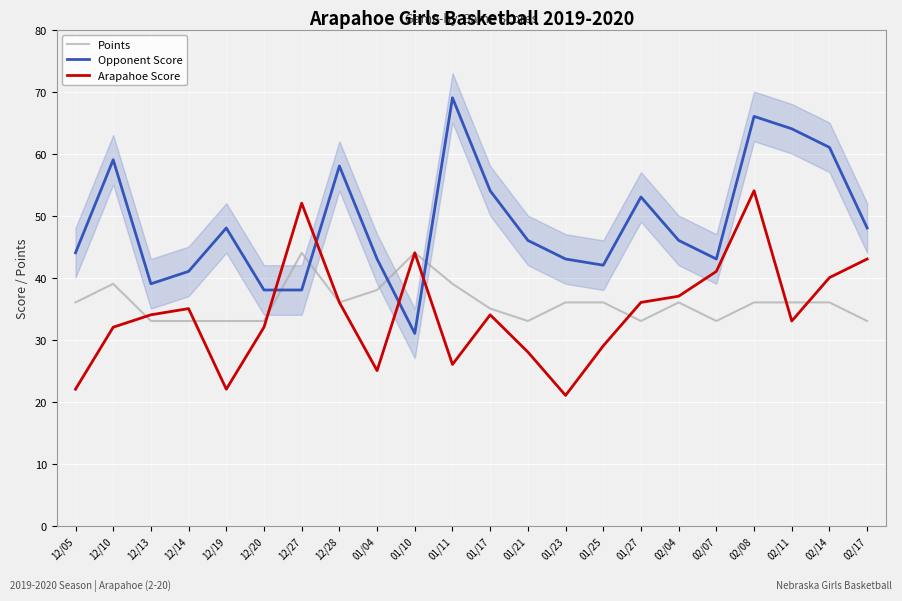

At which label is Points closest to 38?

01/04